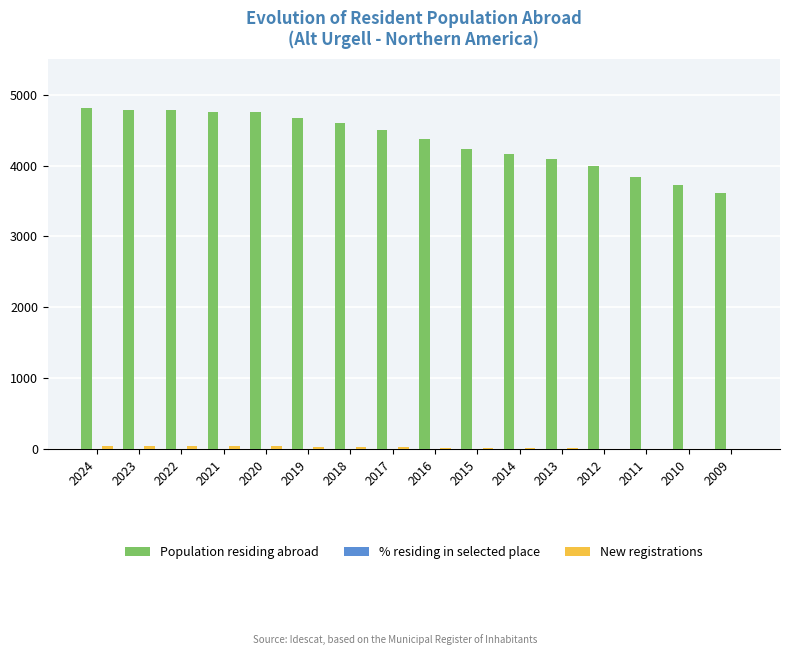

Which series has the largest total across all categories?

Population residing abroad